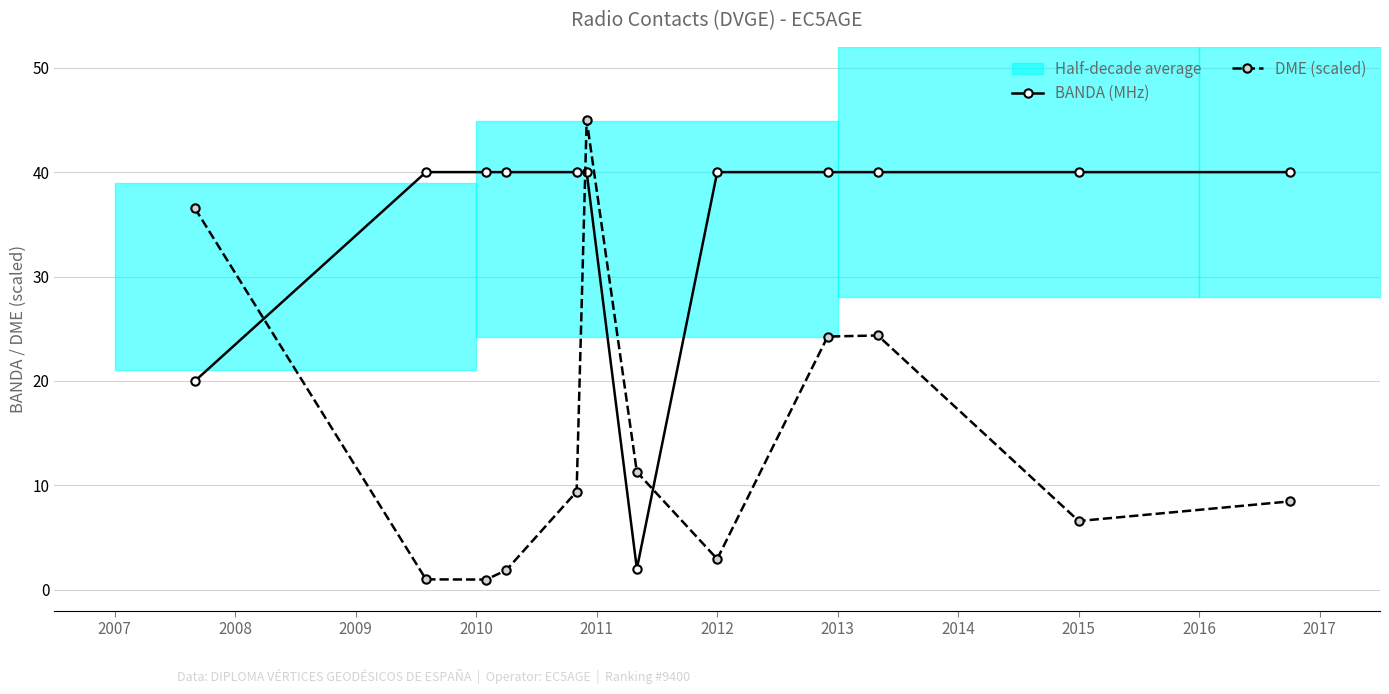

How many times do BANDA (MHz) and DME (scaled) cross each other?

3